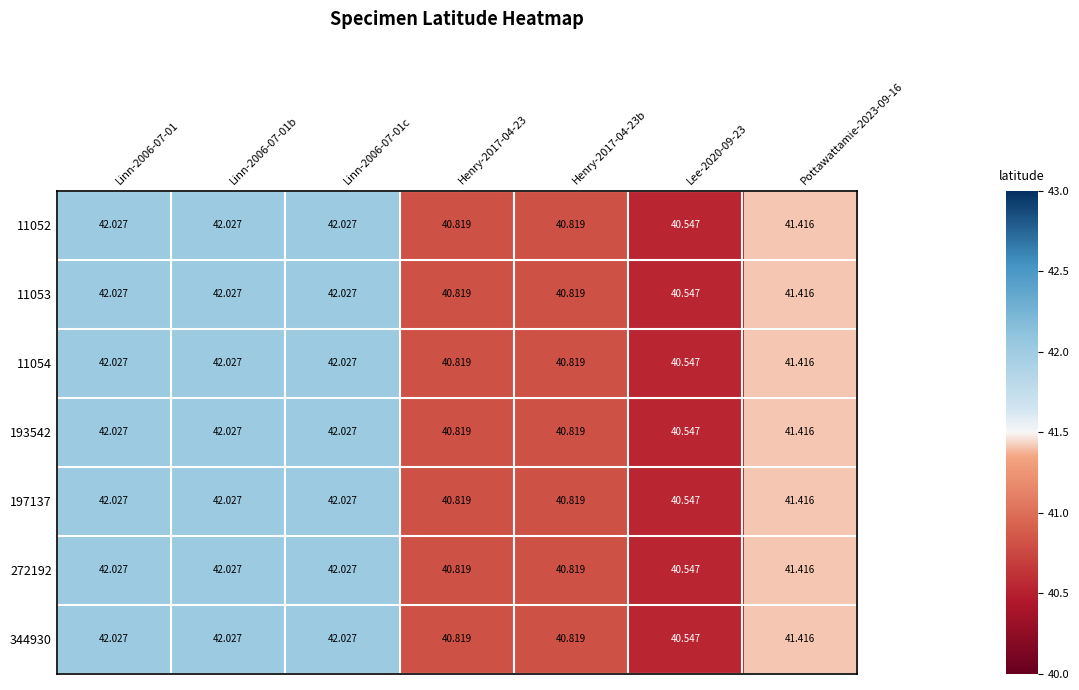

Is the value of 11052 at Henry-2017-04-23b greater than the value of 193542 at Linn-2006-07-01?

No